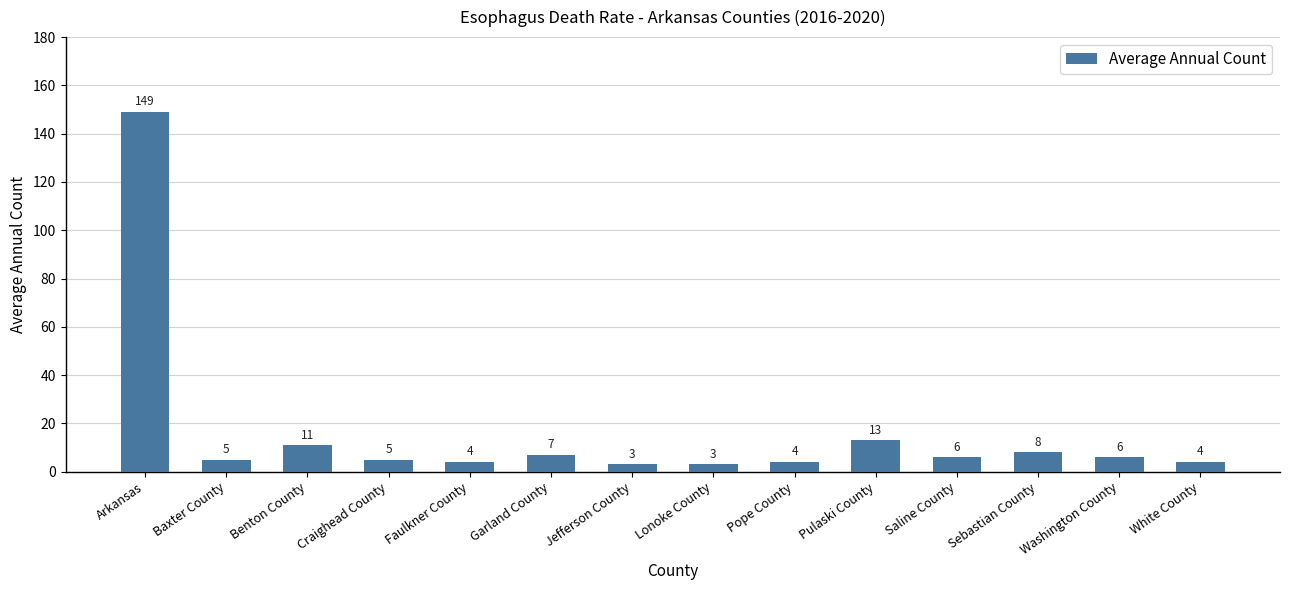

What is the label of the 12th bar from the left?

Sebastian County